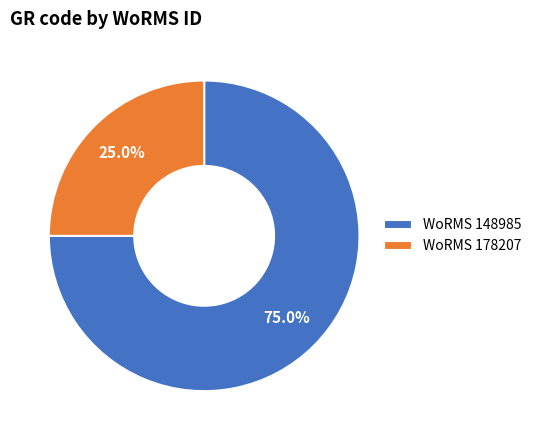

Combined, do WoRMS 148985 and WoRMS 178207 account for over 50%?

Yes